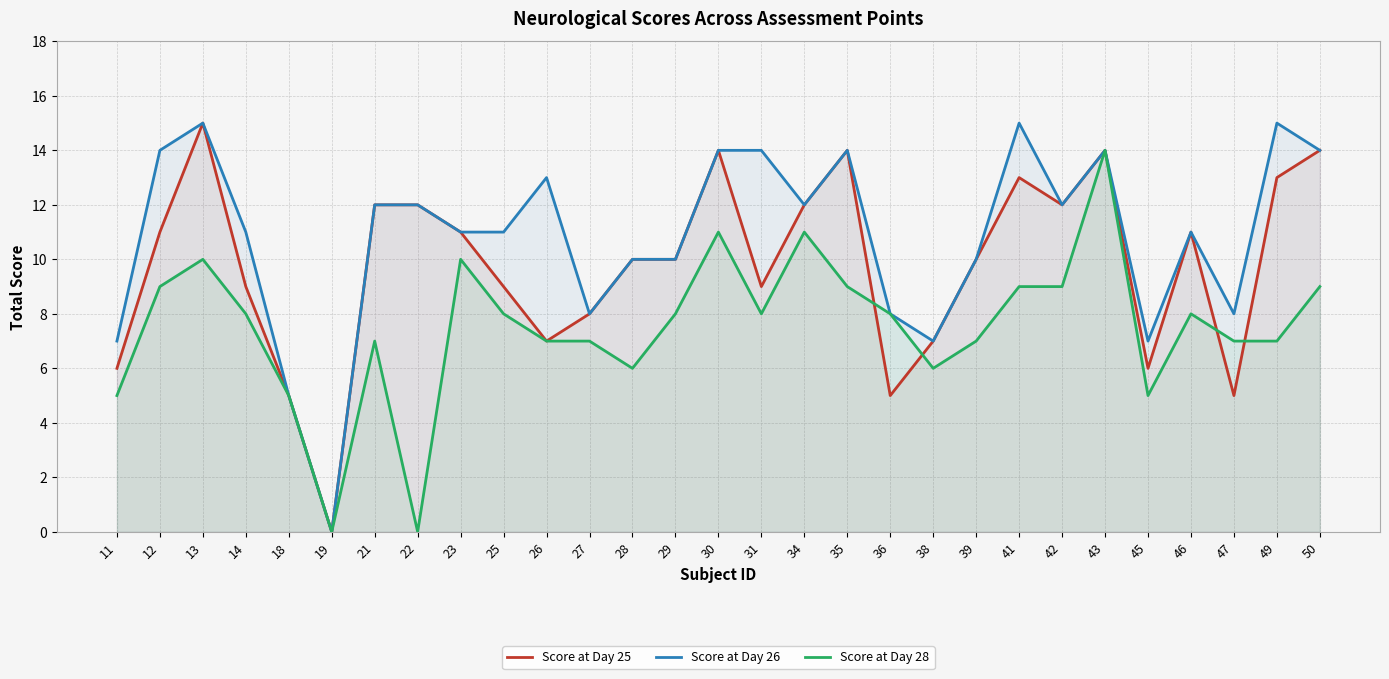

Reading right to left, transcribe all the data shown in this chart.

Score at Day 25: 50=14	49=13	47=5	46=11	45=6	43=14	42=12	41=13	39=10	38=7	36=5	35=14	34=12	31=9	30=14	29=10	28=10	27=8	26=7	25=9	23=11	22=12	21=12	19=0	18=5	14=9	13=15	12=11	11=6
Score at Day 26: 50=14	49=15	47=8	46=11	45=7	43=14	42=12	41=15	39=10	38=7	36=8	35=14	34=12	31=14	30=14	29=10	28=10	27=8	26=13	25=11	23=11	22=12	21=12	19=0	18=5	14=11	13=15	12=14	11=7
Score at Day 28: 50=9	49=7	47=7	46=8	45=5	43=14	42=9	41=9	39=7	38=6	36=8	35=9	34=11	31=8	30=11	29=8	28=6	27=7	26=7	25=8	23=10	22=0	21=7	19=0	18=5	14=8	13=10	12=9	11=5